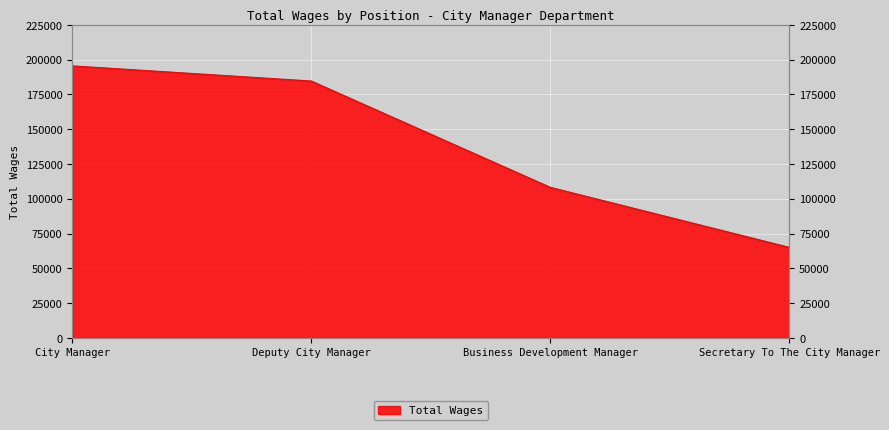

What is the average value?

138402